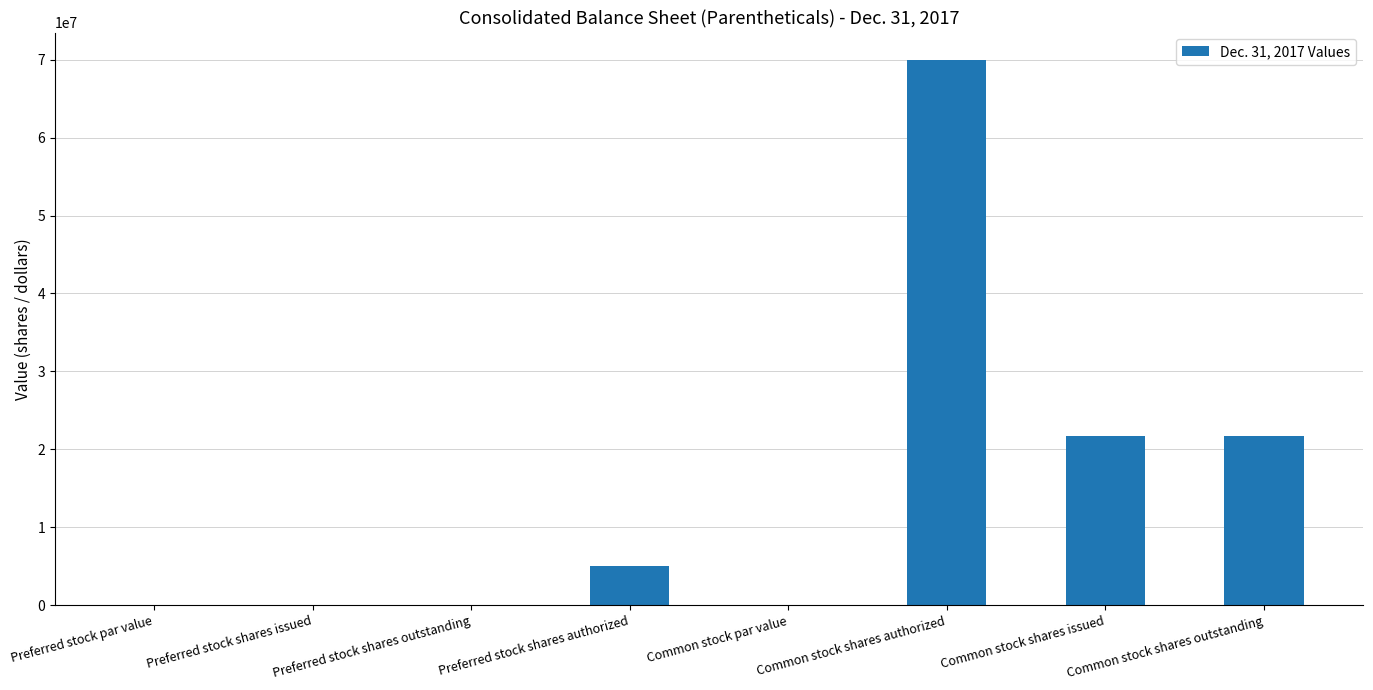

Reading left to right, extract all data points from this chart.

0	0	0	5000000	0	70000000	21728659	21728659